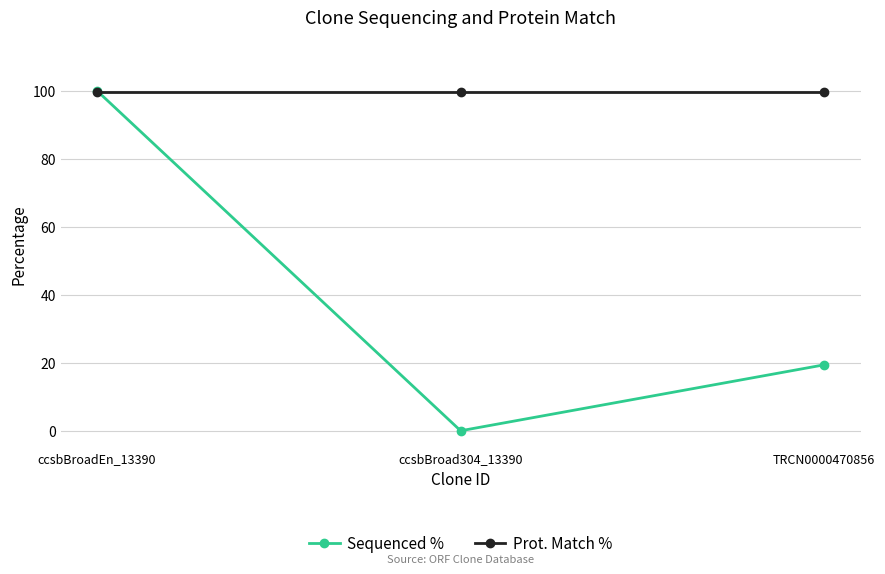

The Prot. Match % series shows 136.1 at ccsbBroad304_13390. True or false?

False